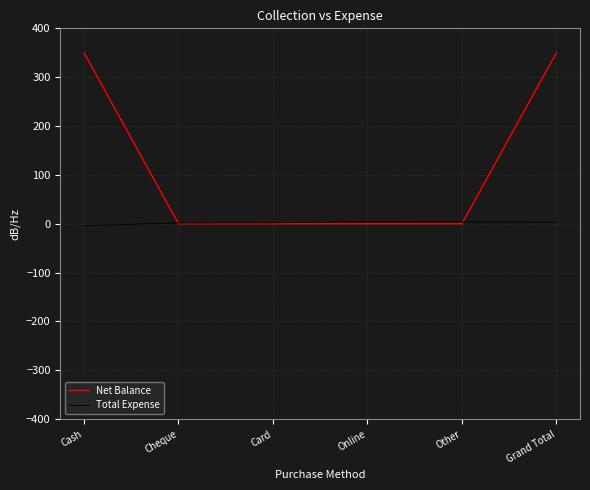

List the series in order of their peak value, lowest first.

Total Expense, Net Balance